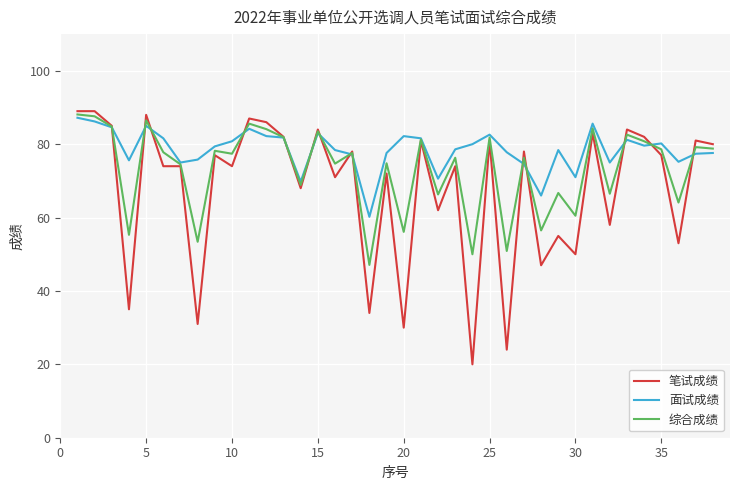

Which series has the largest total across all categories?

面试成绩